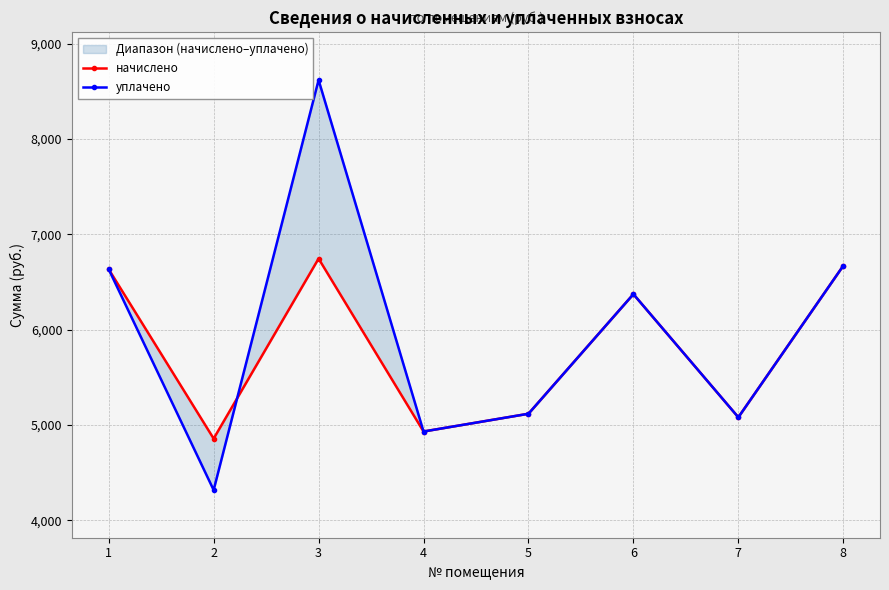

At which category does the chart reach its minimum across all series?

2